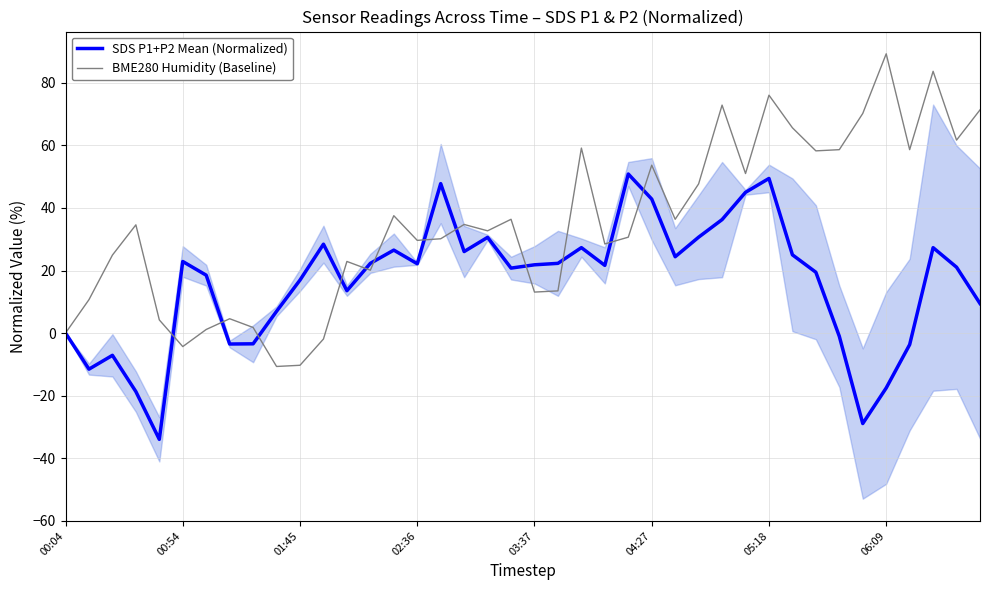

Rank the series by their average value, from lowest to highest.

SDS P1+P2 Mean (Normalized), BME280 Humidity (Baseline)